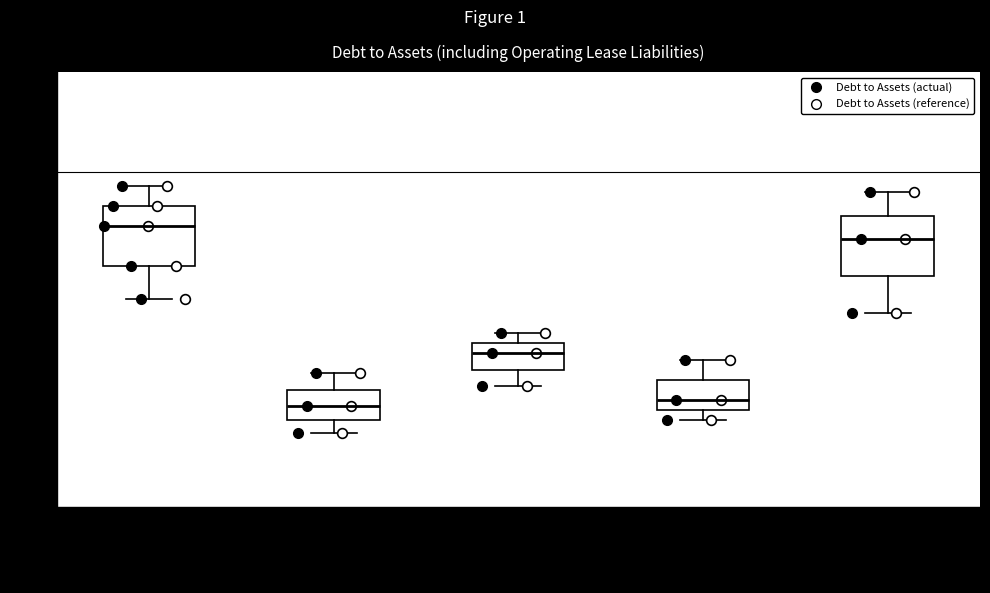

Which box's median line is the highest?

Hess Corp.